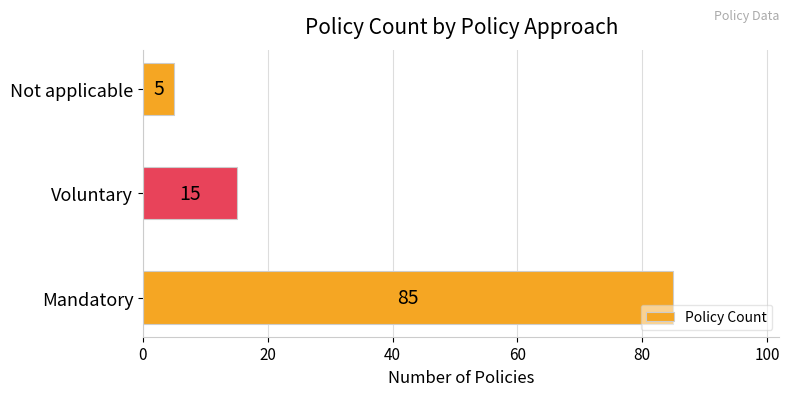

Count the number of categories in the chart.

3